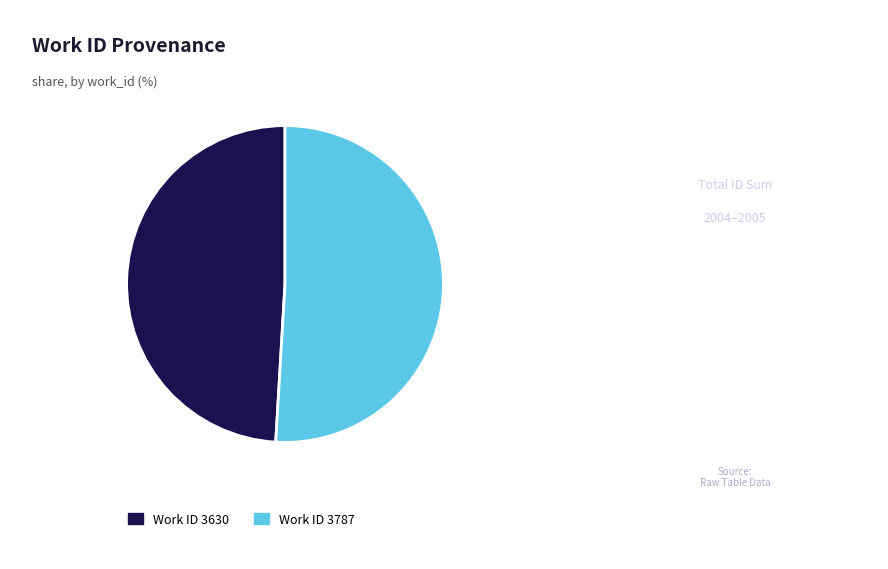

Does any single category account for the majority?

Yes